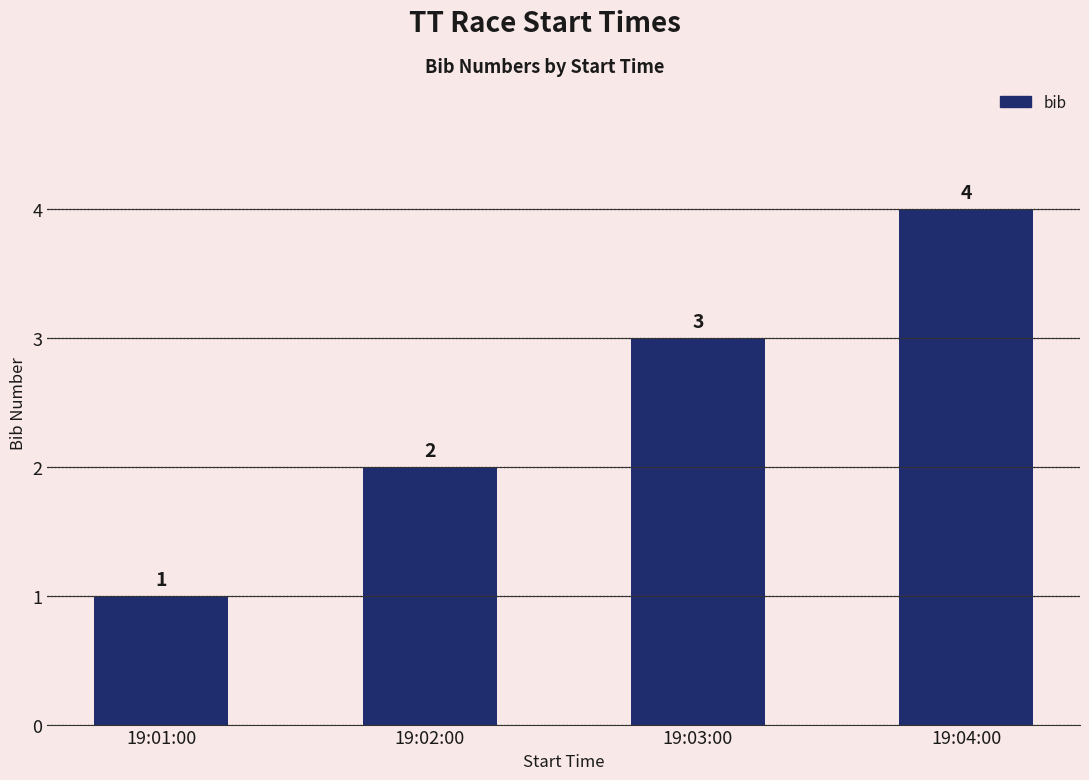

What is the difference between the maximum and minimum values?

3